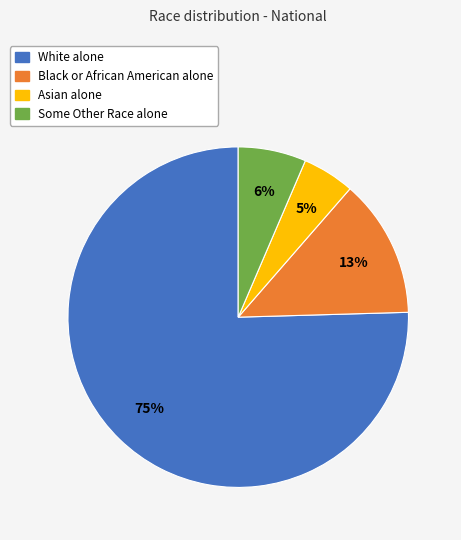

Which slice is the largest?

White alone